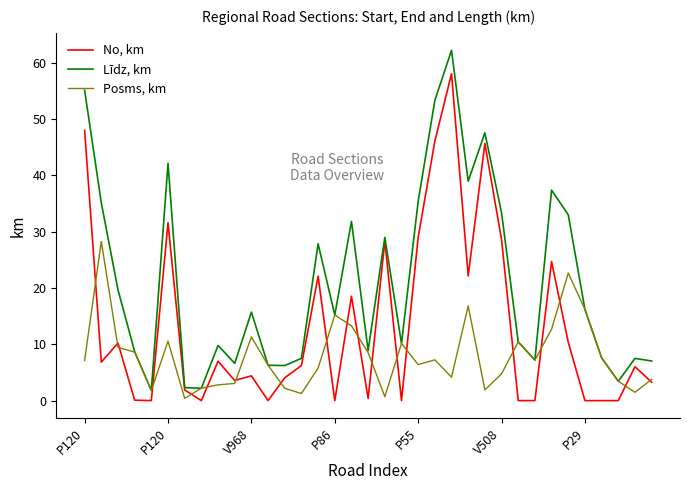

Which series has the largest total across all categories?

Līdz, km